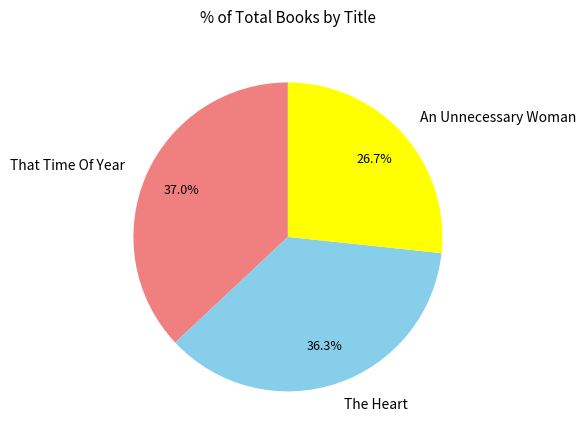

To the nearest percent, what portion does An Unnecessary Woman represent?

27%